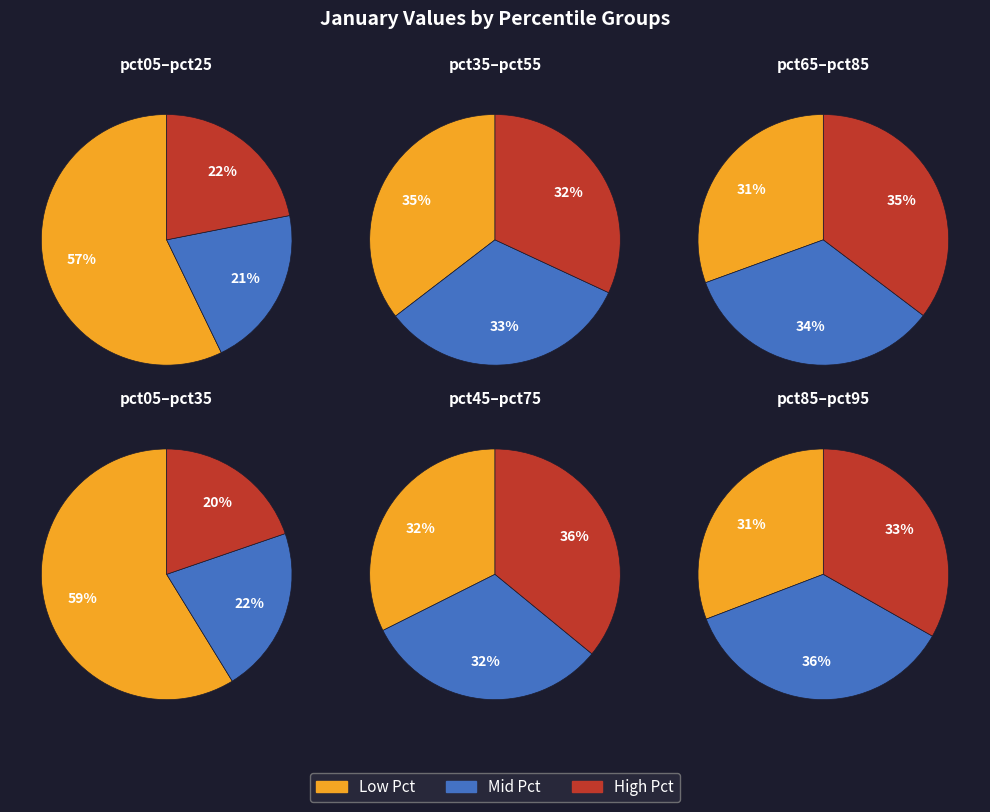

What is the largest slice in the pie chart?

pct05